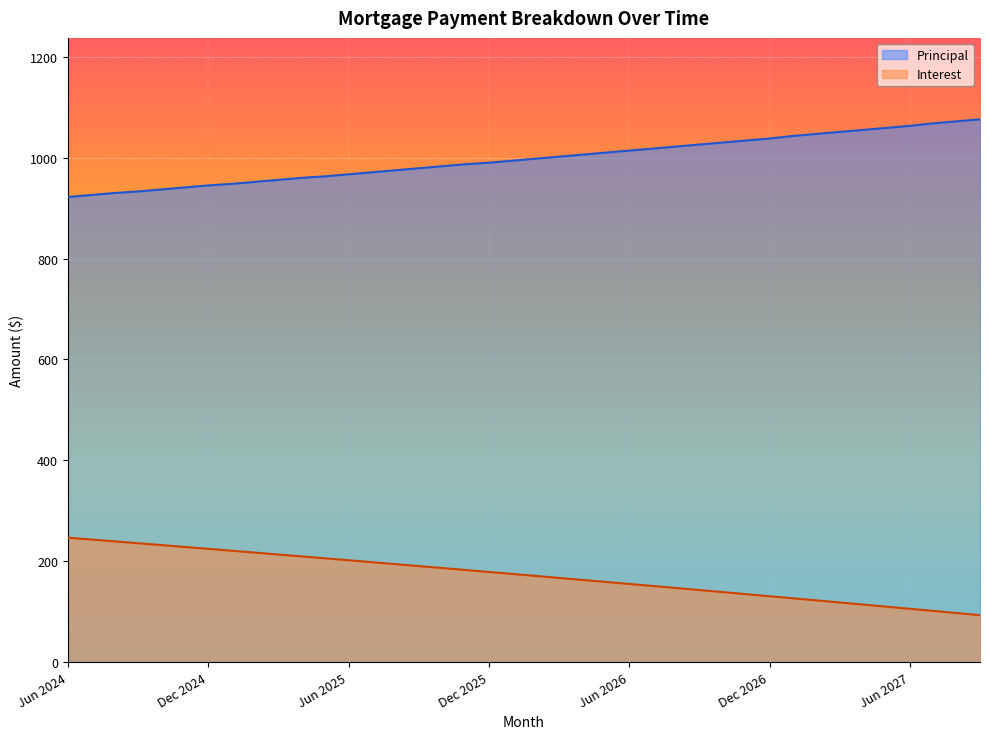

List the series in order of their peak value, highest first.

Principal, Interest